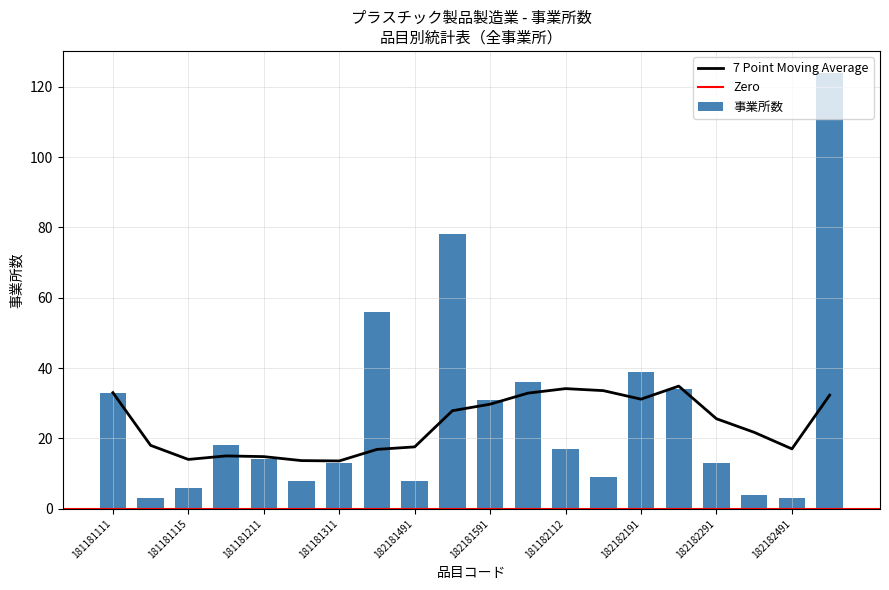

Is it true that the value at 181182211 is 55?

False